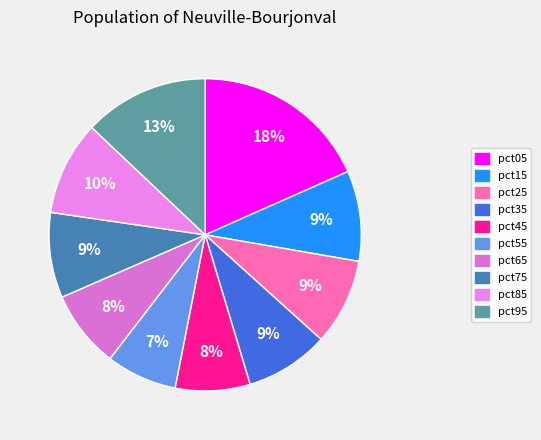

How much of the chart is everything except pct85?

90.2%